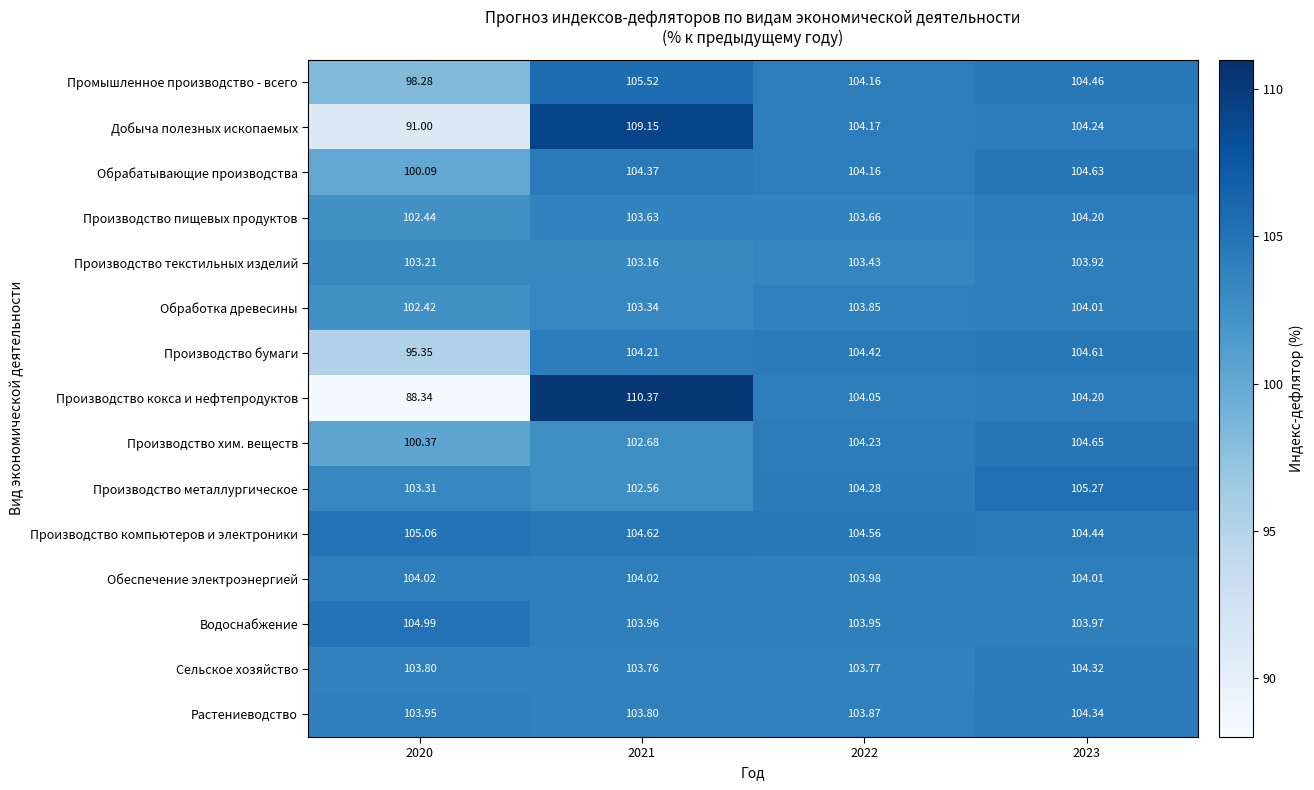

What is the total value across all series at 2021?

1569.2